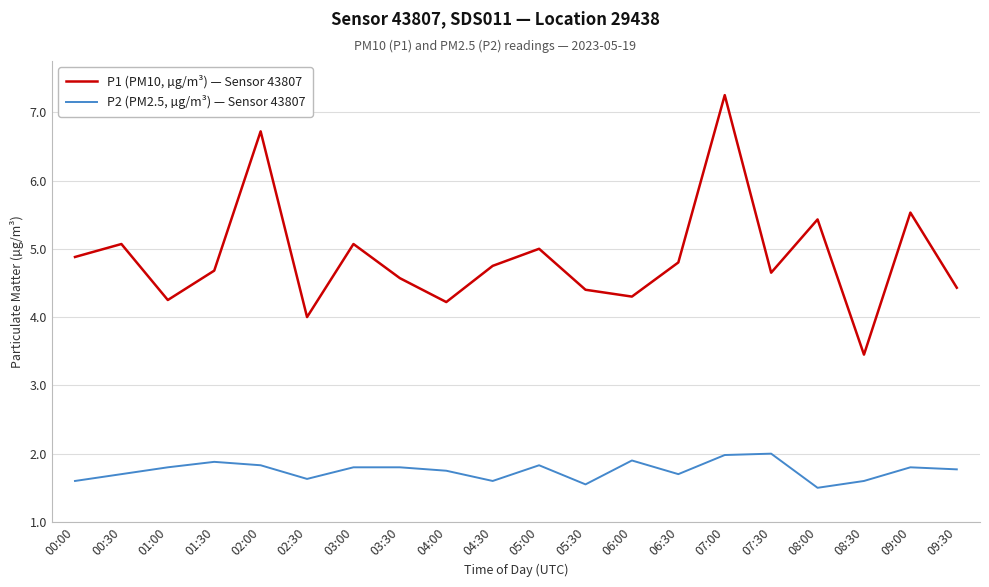

What is the smallest value displayed?

1.5